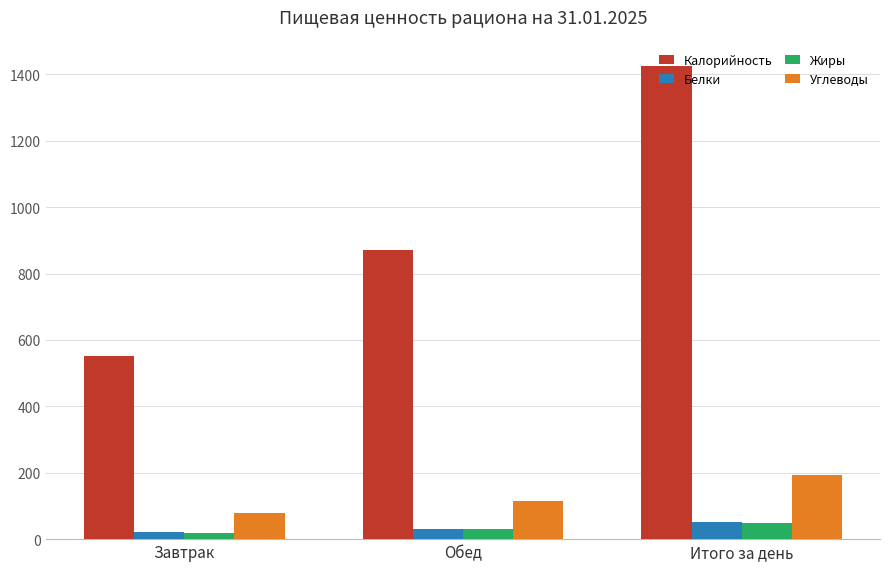

How many values in the Жиры series are below 30?

1